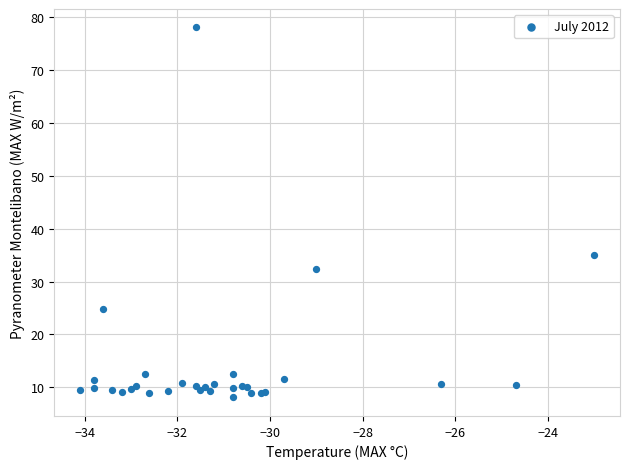

What Y value in the scatter plot is closest to 43?

35.0